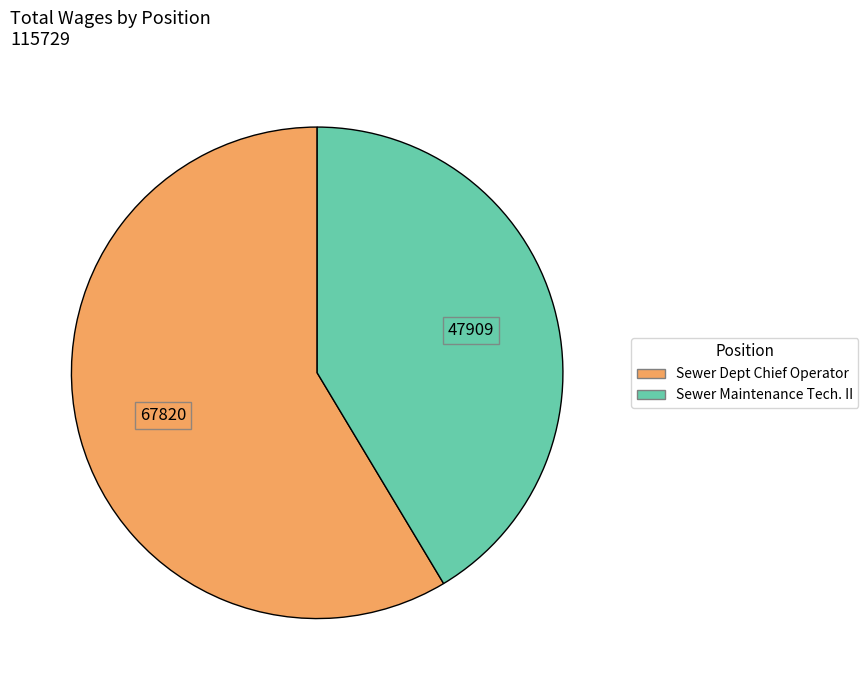

The Sewer Maintenance Tech. II slice represents 30% of the pie. True or false?

False